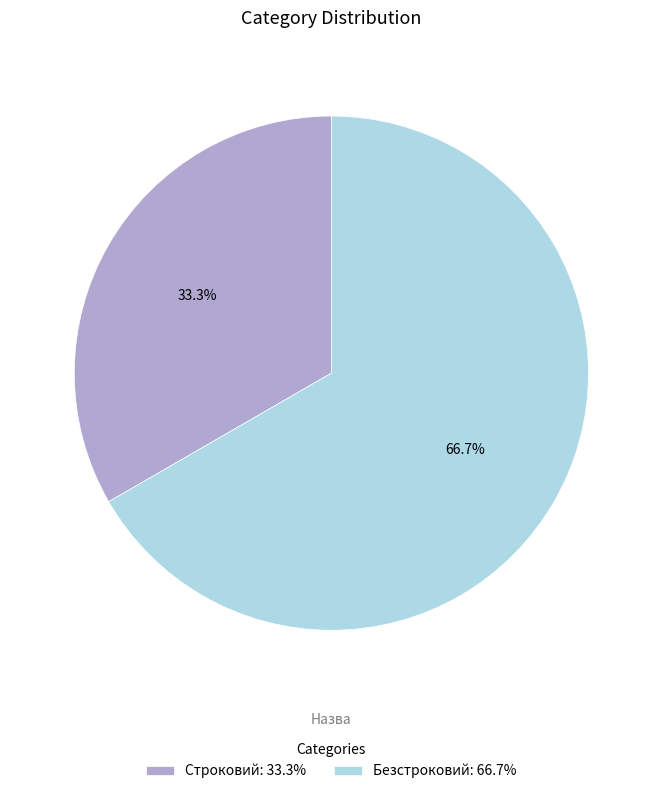

To the nearest percent, what is the difference between the largest and smallest slice percentages?

33%